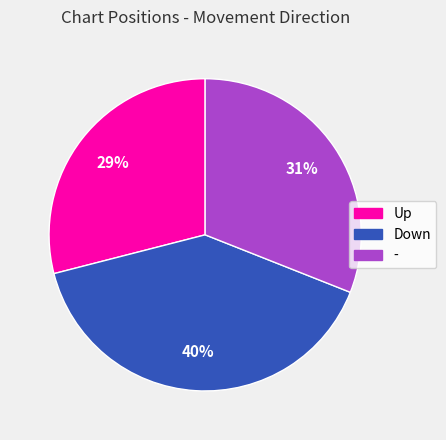

To the nearest percent, what portion does - represent?

31%